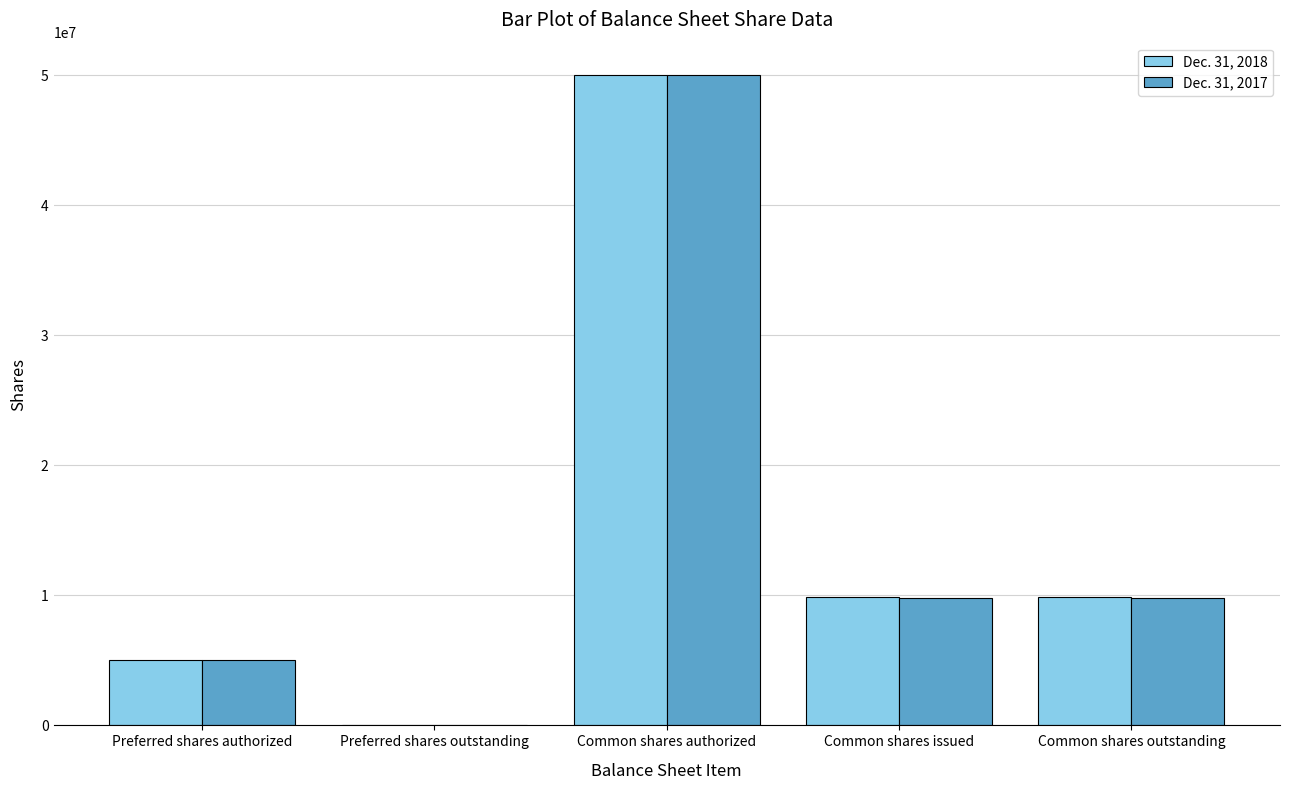

At which category is the sum across all series the highest?

Common shares authorized